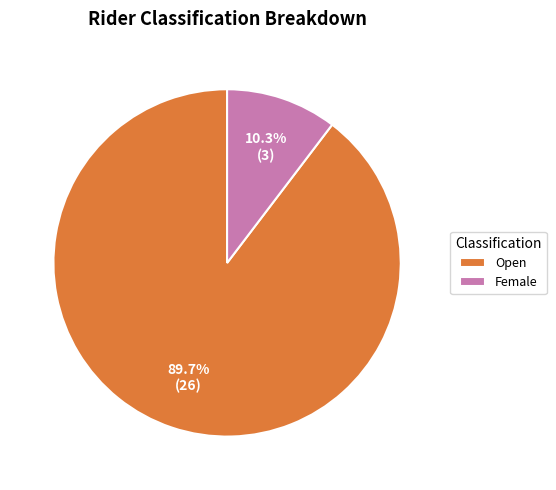

To the nearest percent, what is the average slice percentage?

50%